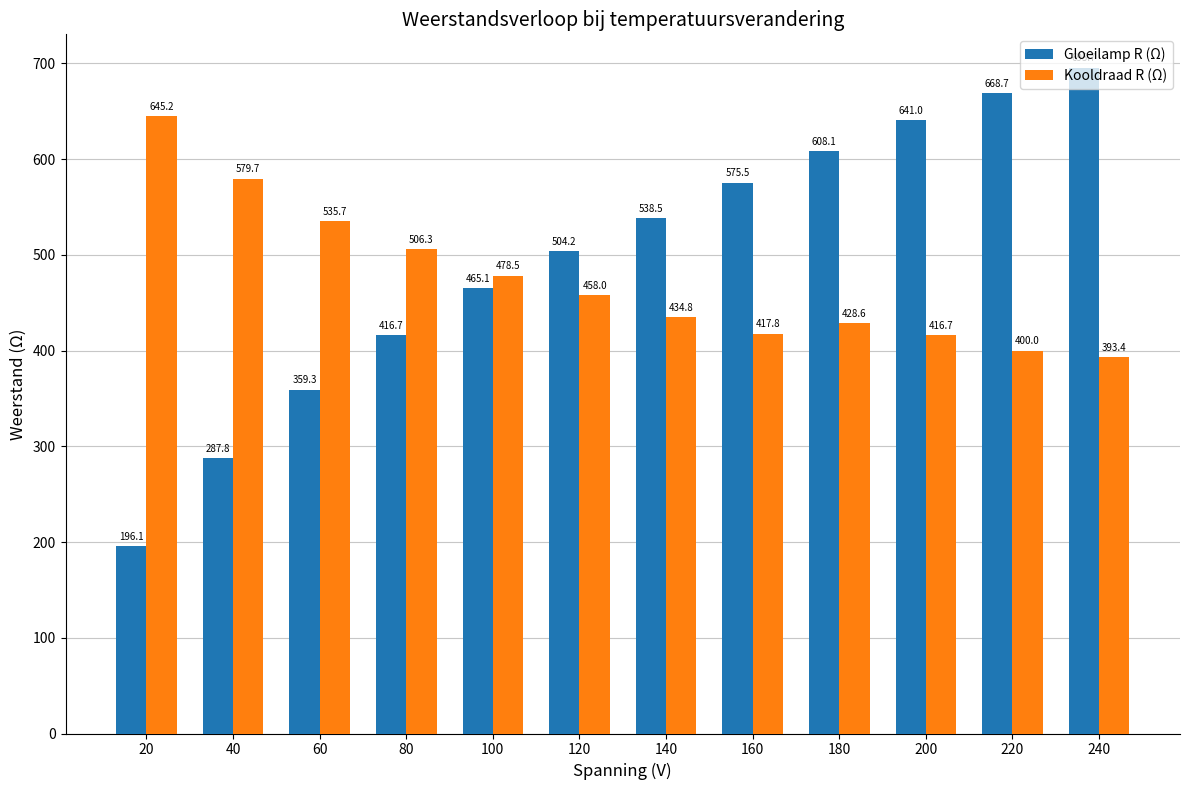

What is the value of the Kooldraad R (Ω) bar at the 1st from the left?

645.2